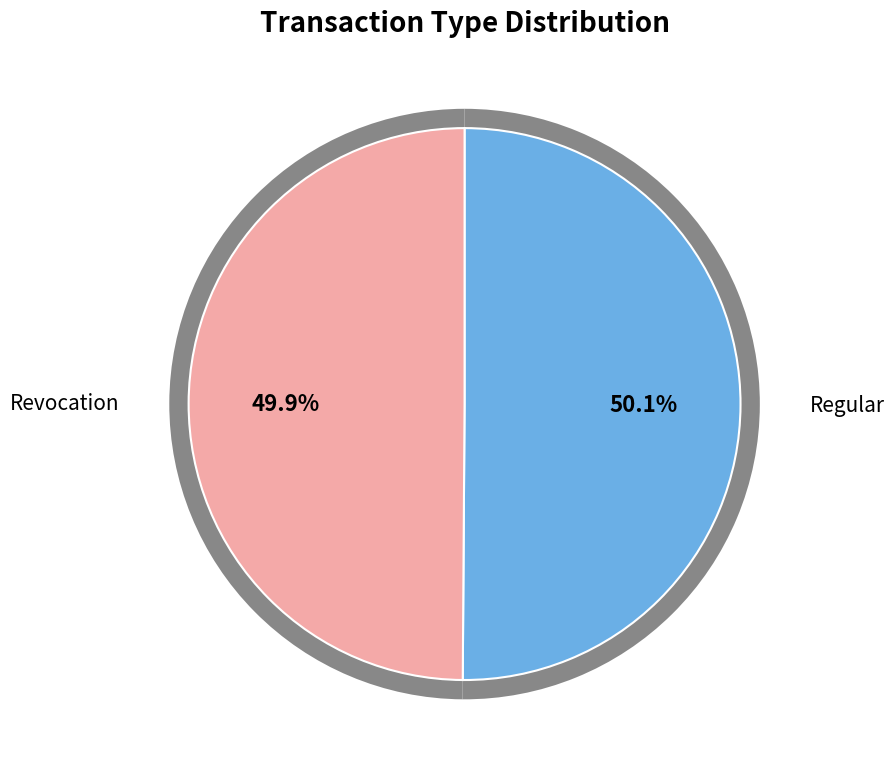

What is the majority slice?

Regular